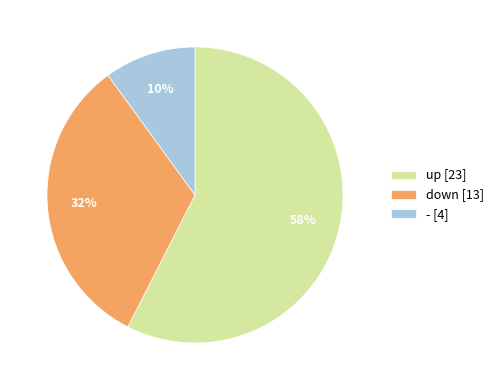

Do up [23] and - [4] together represent more than half of the pie?

Yes